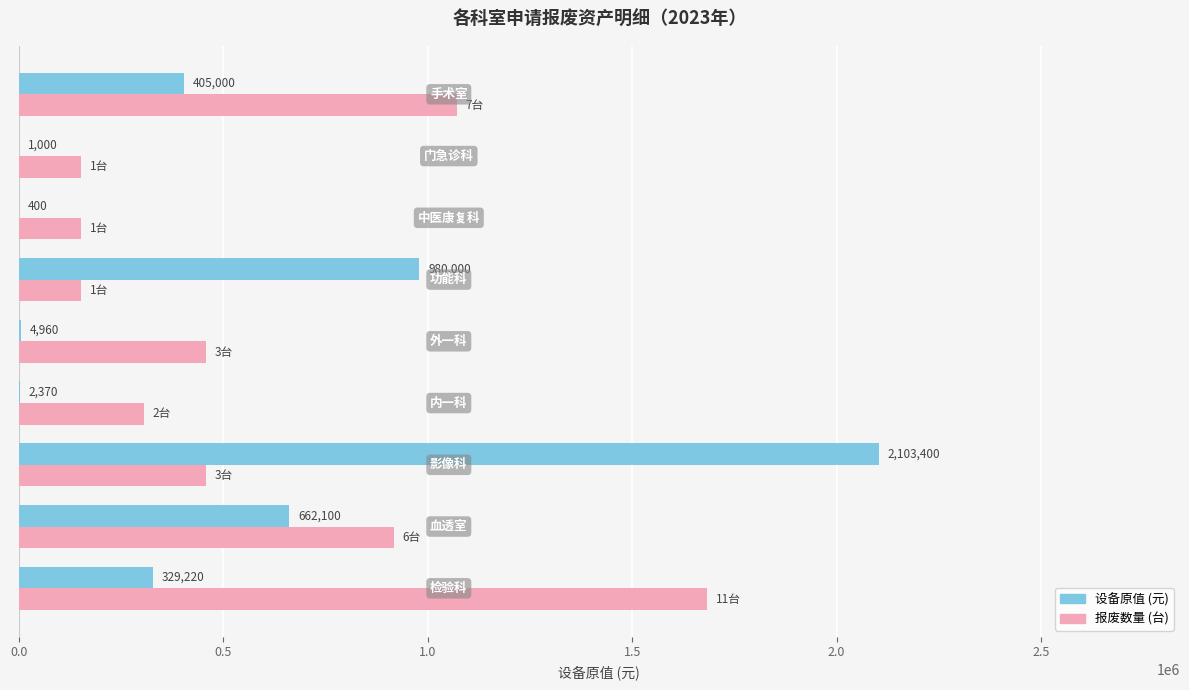

Which series has the widest spread of values?

设备原值 (元)